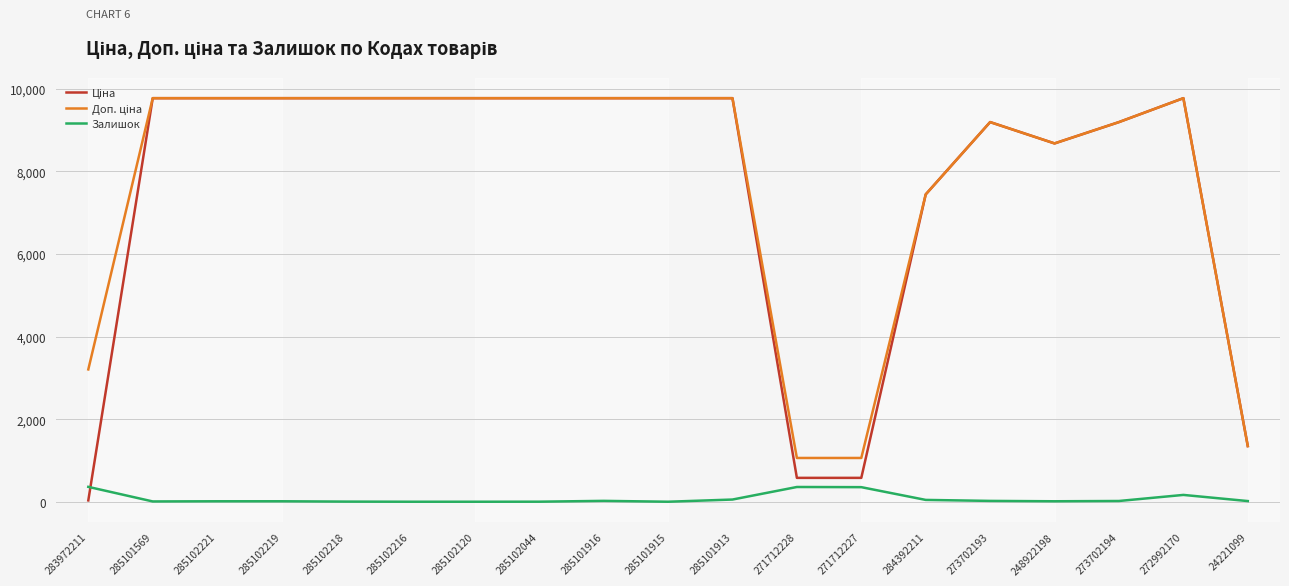

Does the chart have visible grid lines?

Yes